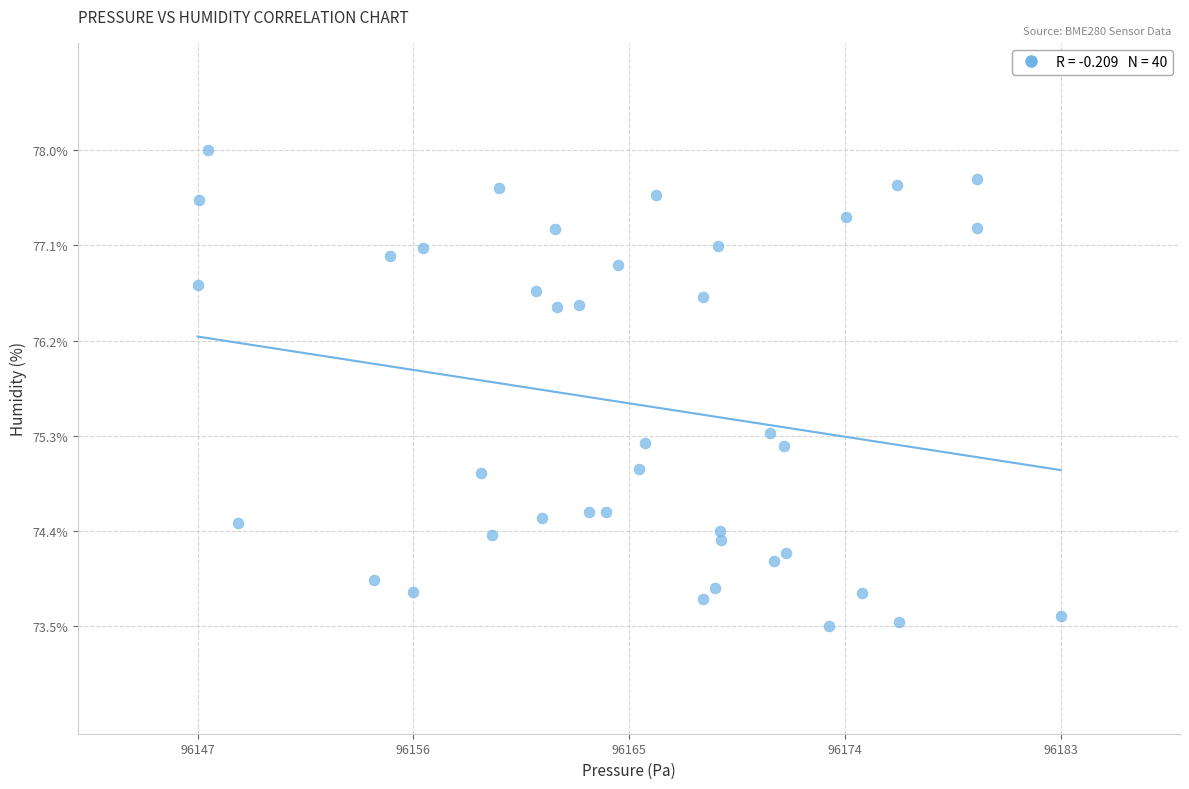

What is the range of Y values (max minus min)?

4.4